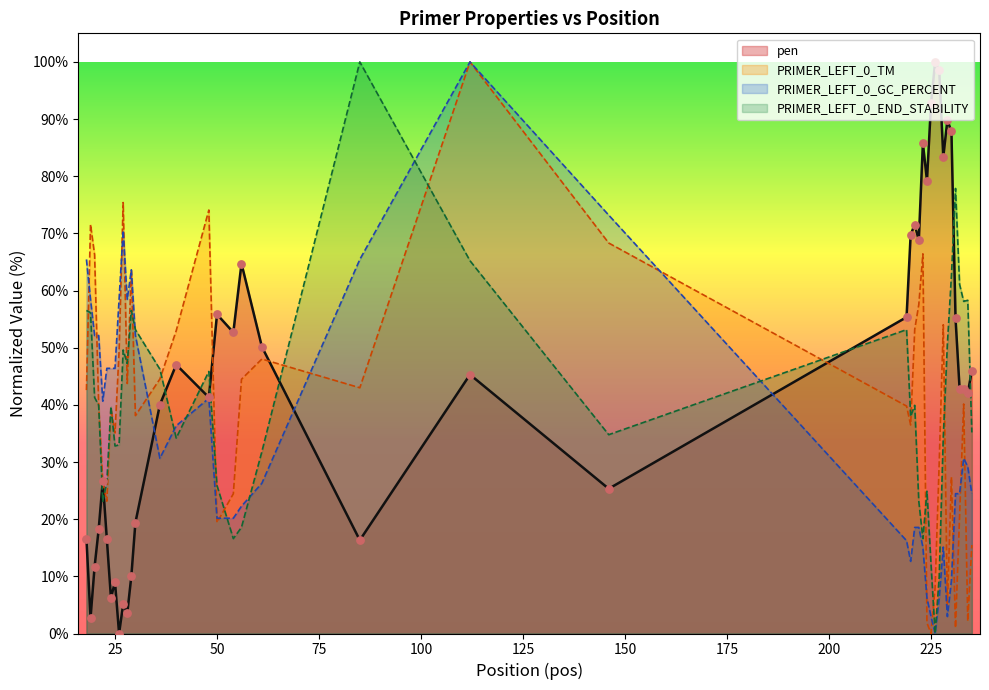

Which series has the widest spread of Y values?

pen